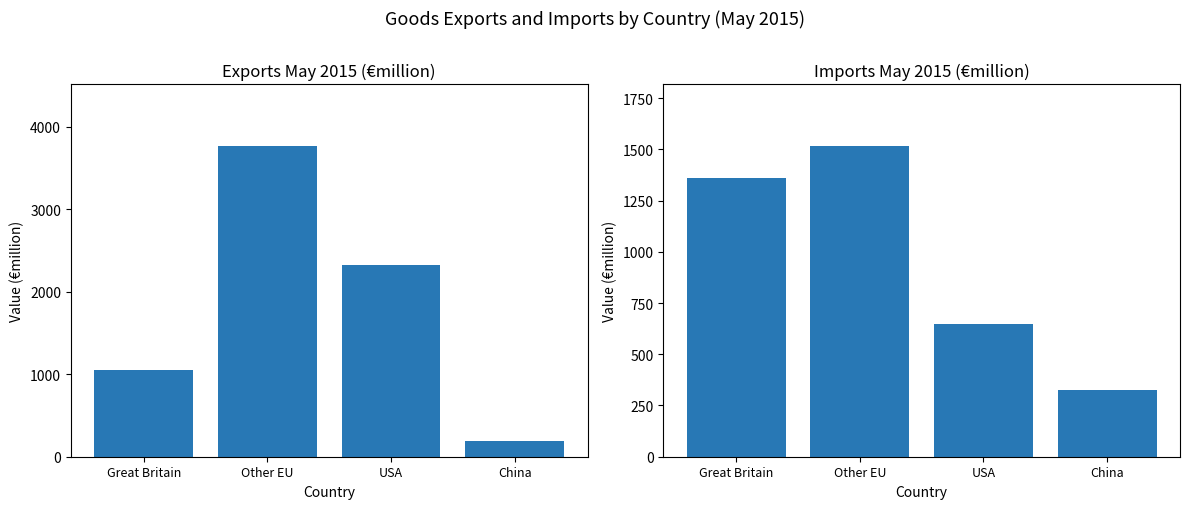

What position from the left is Great Britain?

1